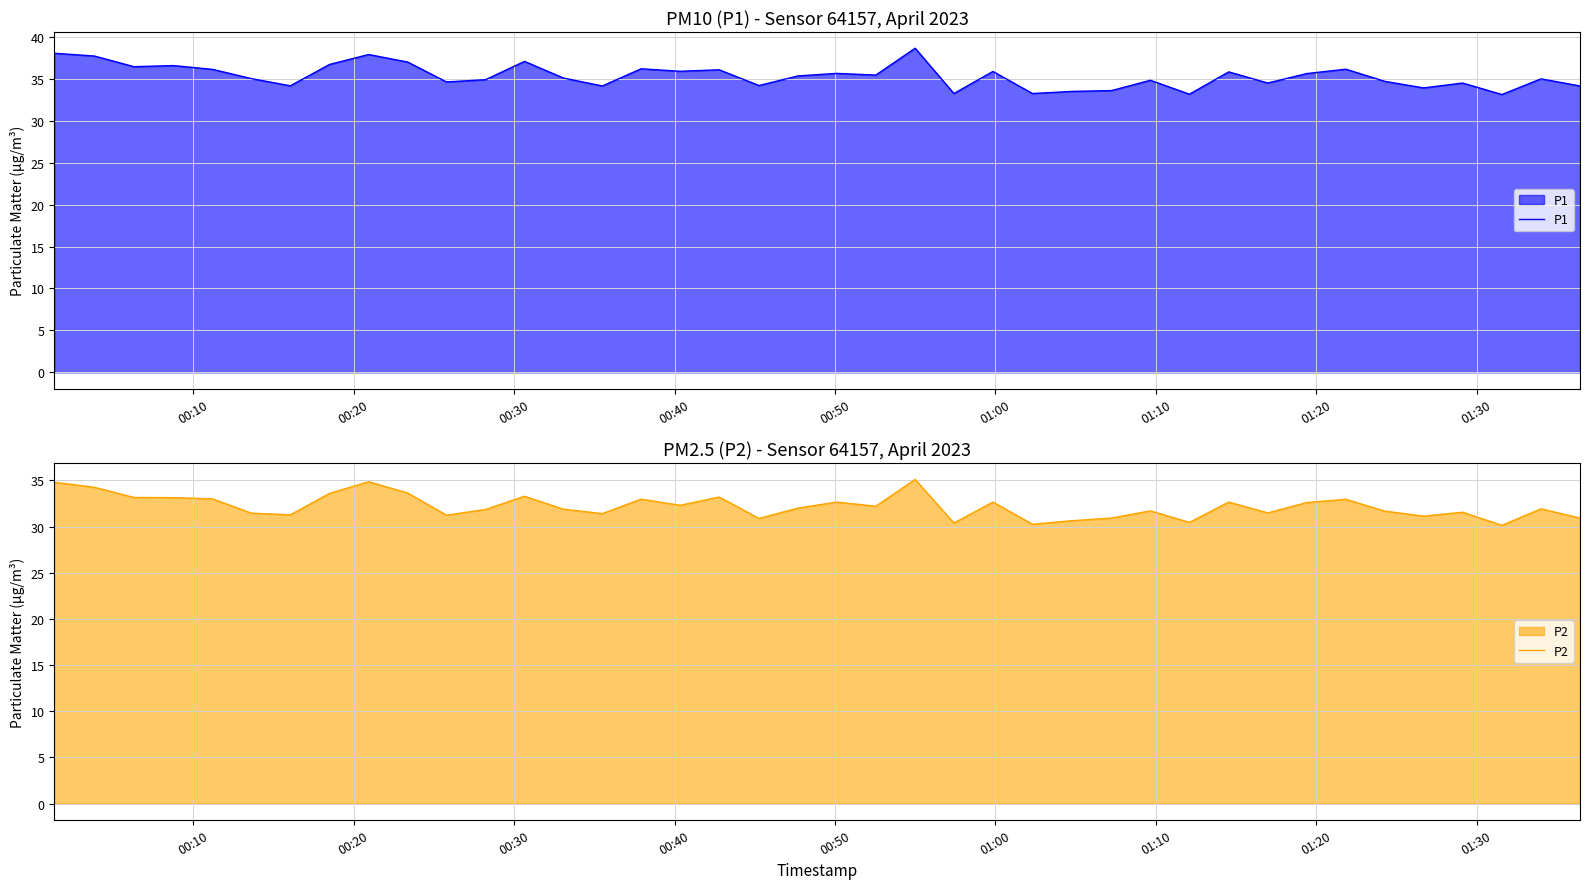

True or false: P2 and P1 cross at least once.

False